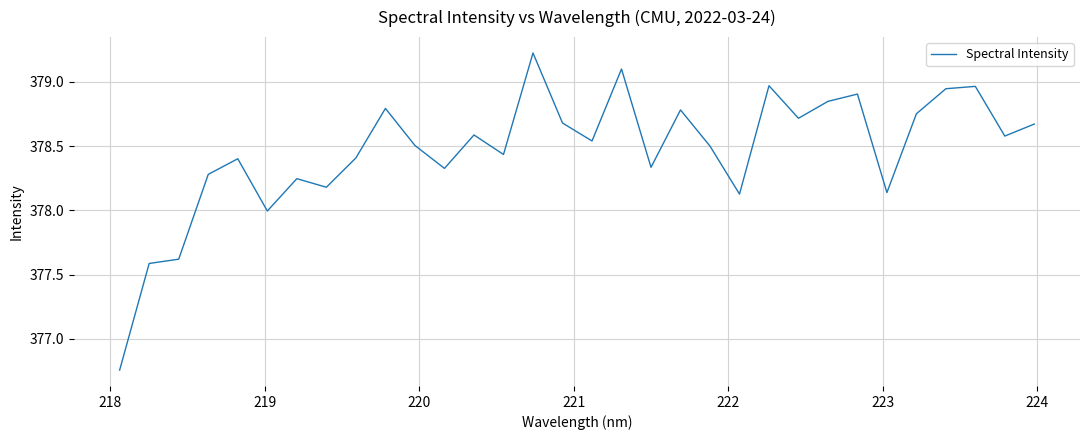

What is the greatest value displayed?

379.2